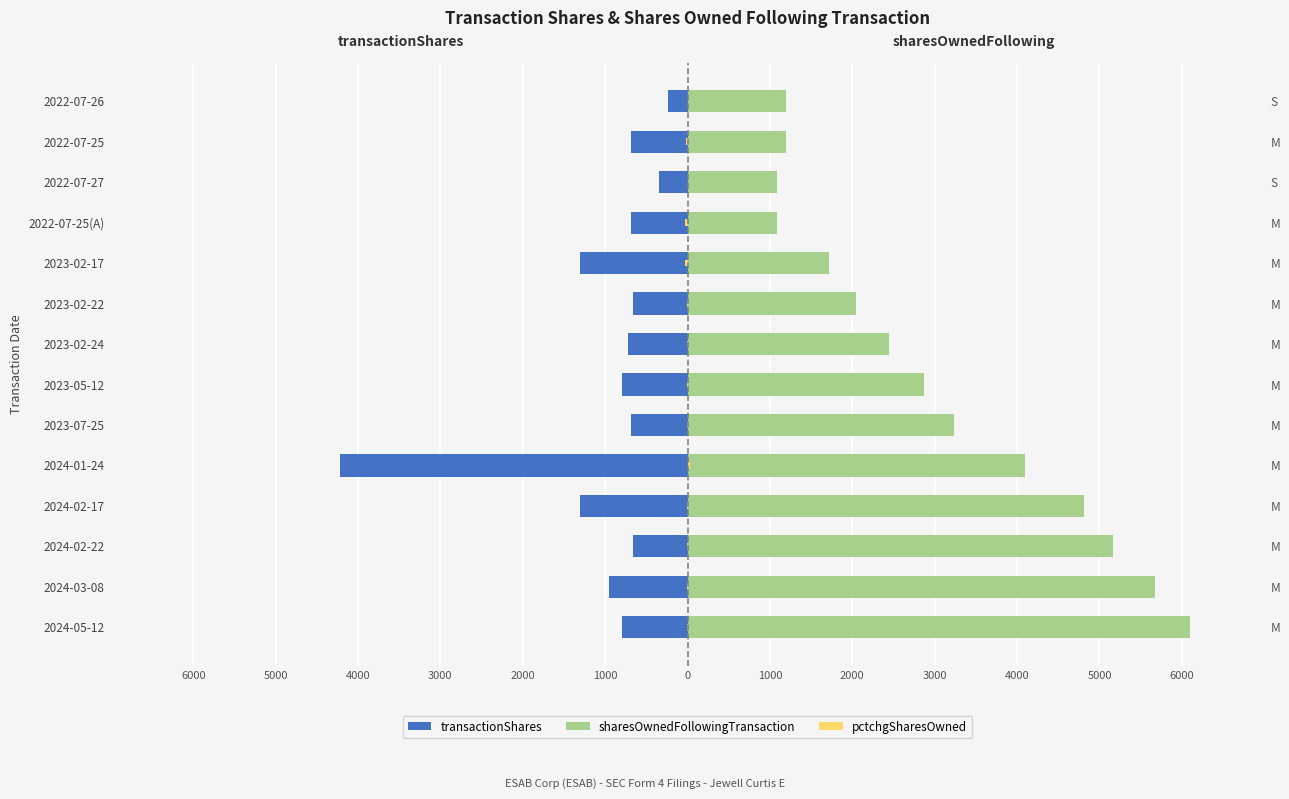

How many negative values does the pctchgSharesOwned series have?

11